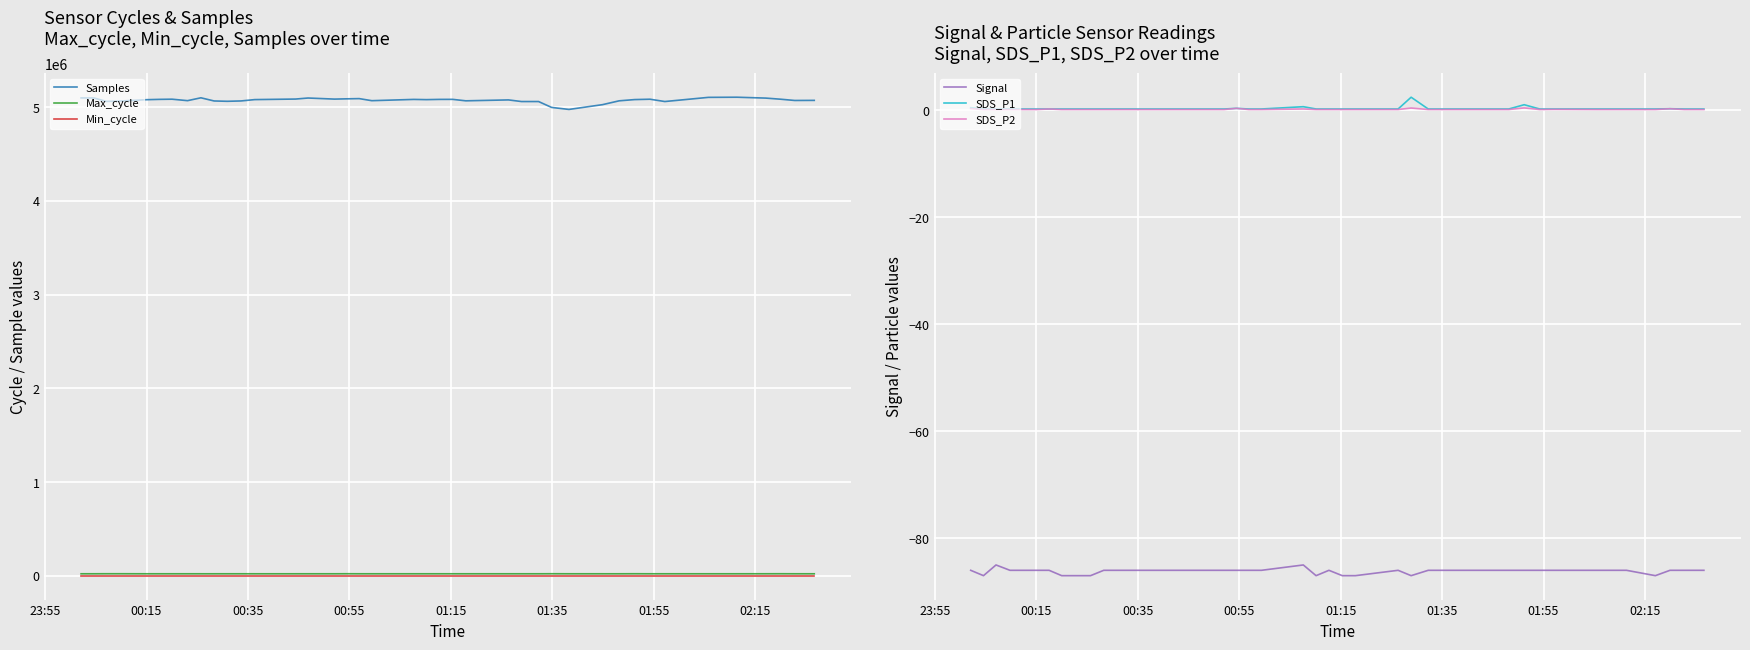

Is this an area chart (filled region under the line)?

No